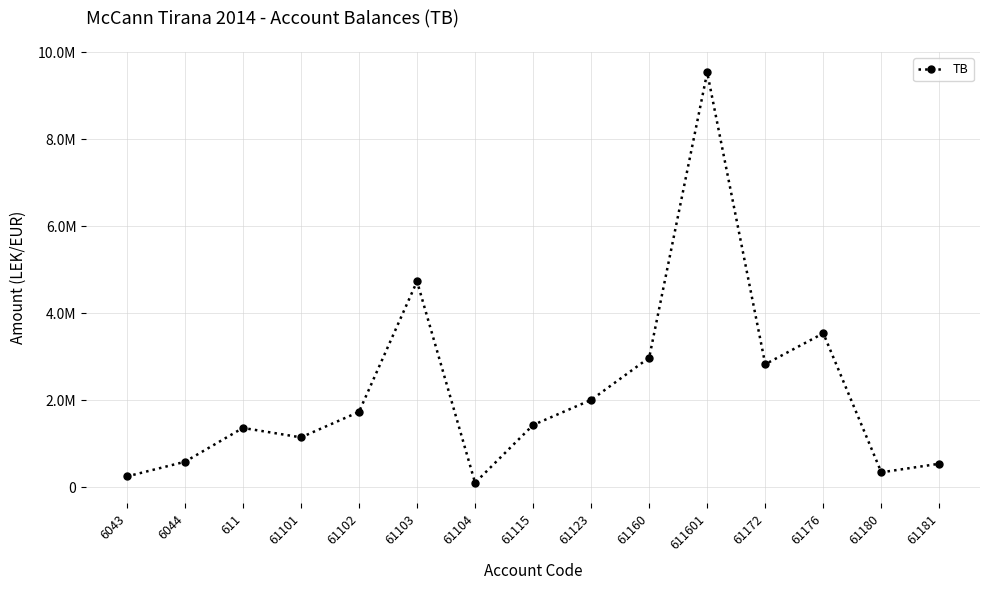

What is the value of the 14th point from the left?

345751.4